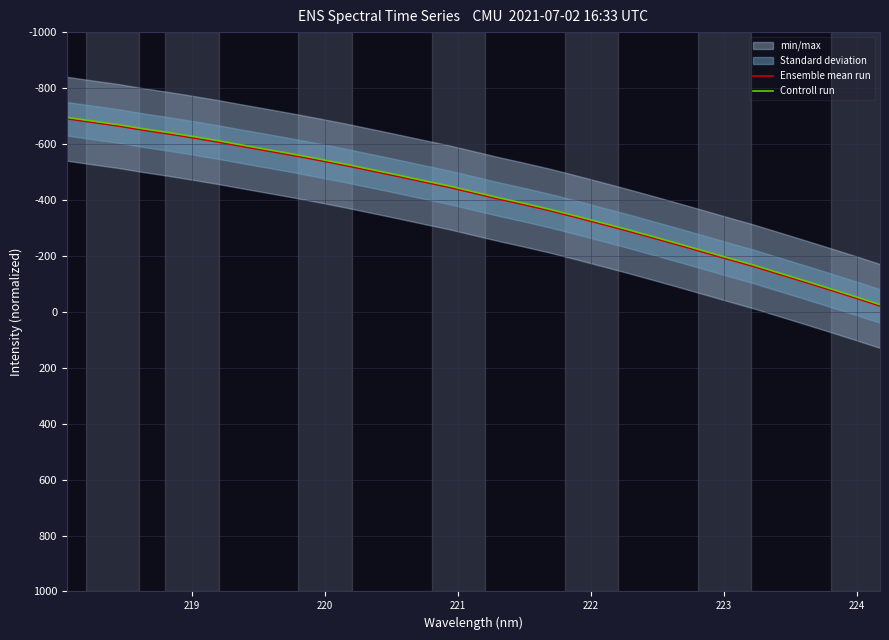

The Controll run series shows -1141.6 at 220. True or false?

False